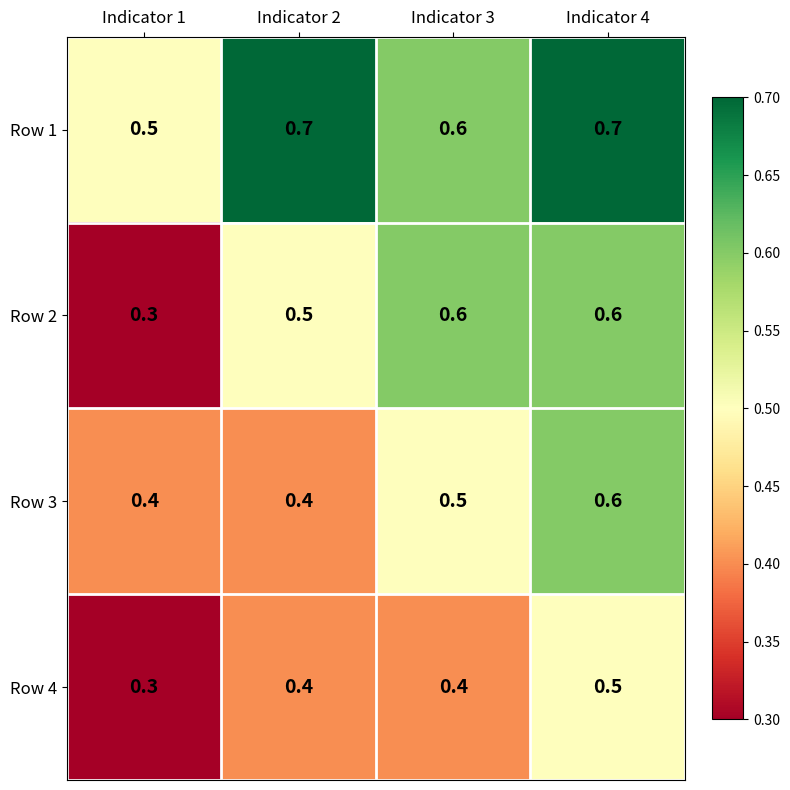

At which label is Row 2 closest to 0?

Indicator 1